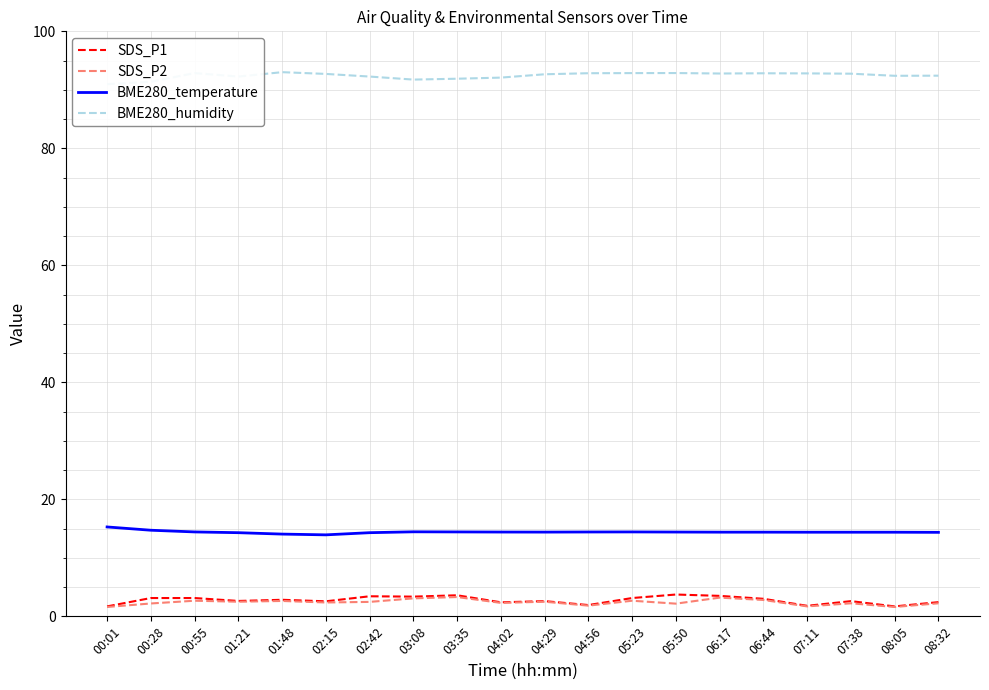

Where is the first local maximum for SDS_P2?

00:55